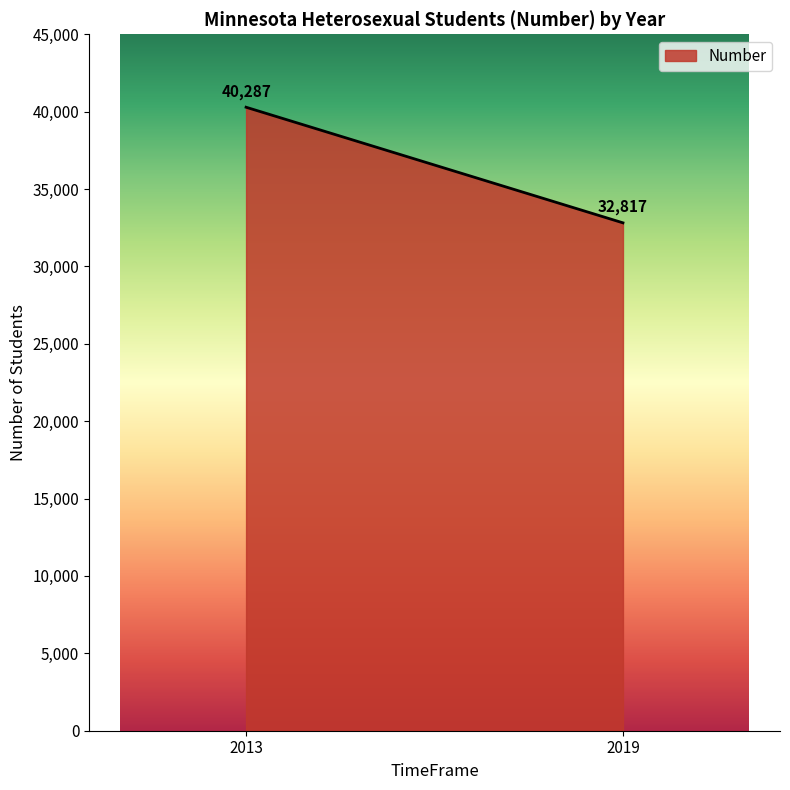

What is the maximum value for Number?

40287.0